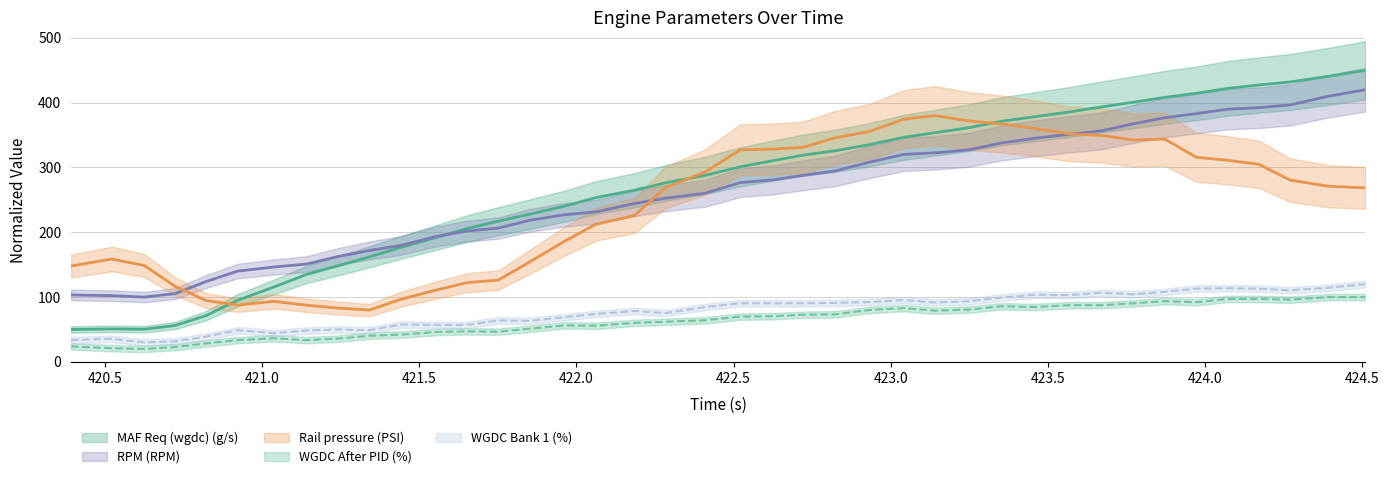

How many interior local peaks does the MAF Req (wgdc) (g/s) series have?

1